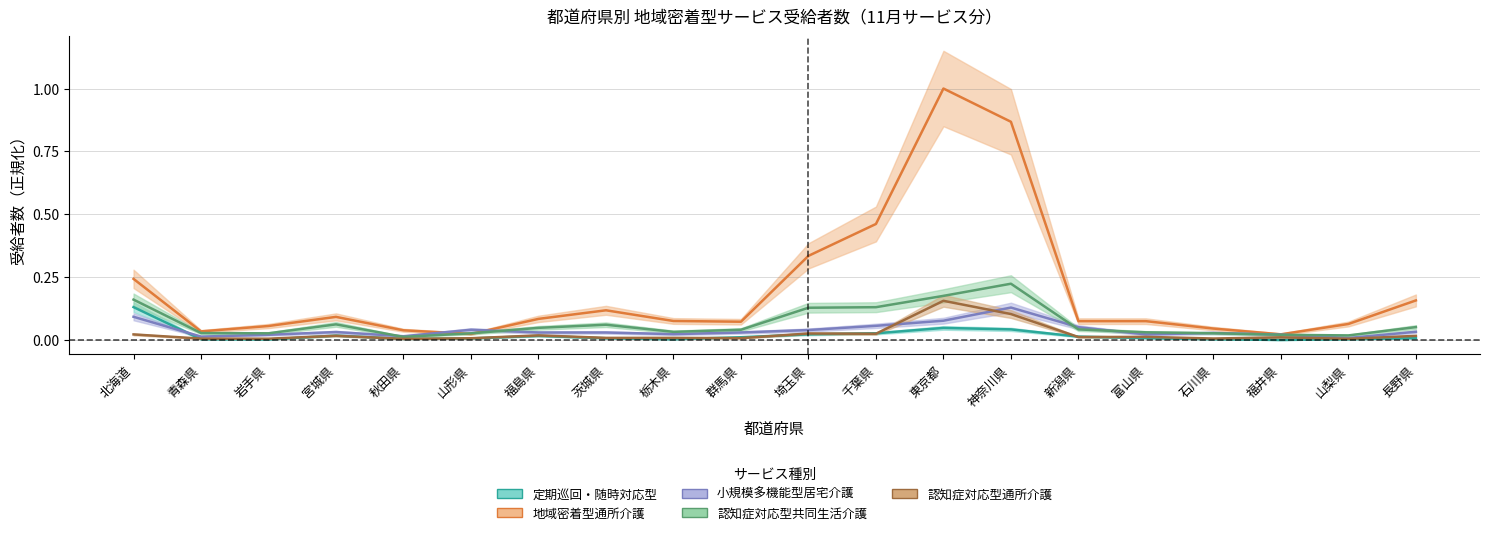

The 小規模多機能型居宅介護 series shows 0.0 at 栃木県. True or false?

False